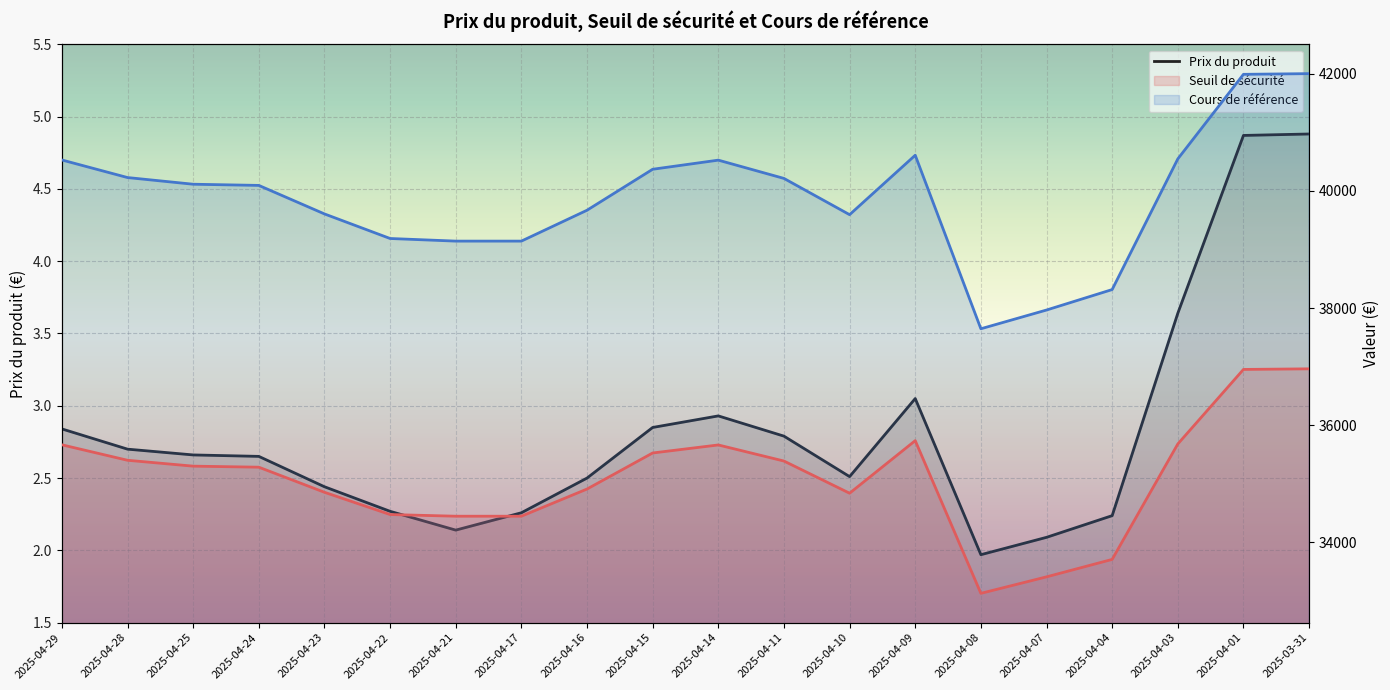

Reading right to left, transcribe all the data shown in this chart.

Prix du produit: 4.9	4.9	3.6	2.2	2.1	2.0	3.0	2.5	2.8	2.9	2.9	2.5	2.3	2.1	2.3	2.4	2.6	2.7	2.7	2.8
Seuil de sécurité: 36961.5	36951.2	35678.7	33707.5	33409.7	33128.1	35735.4	34837.7	35387.2	35661.8	35524.7	34909.1	34445.2	34445.2	34473.9	34853.8	35282.2	35299.9	35400.3	35664.3
Cours de référence: 42001.8	41990.0	40545.9	38314.9	37965.6	37645.6	40608.4	39593.7	40212.7	40524.8	40369.0	39669.4	39142.2	39142.2	39187.0	39606.6	40093.4	40113.5	40227.6	40527.6